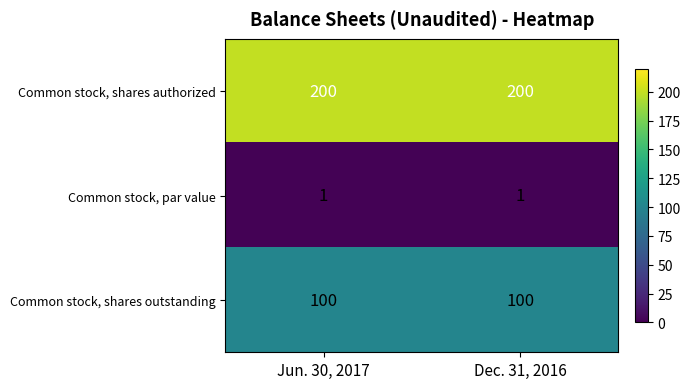

What is the sum of the Common stock, shares outstanding values at Dec. 31, 2016 and Jun. 30, 2017?

200